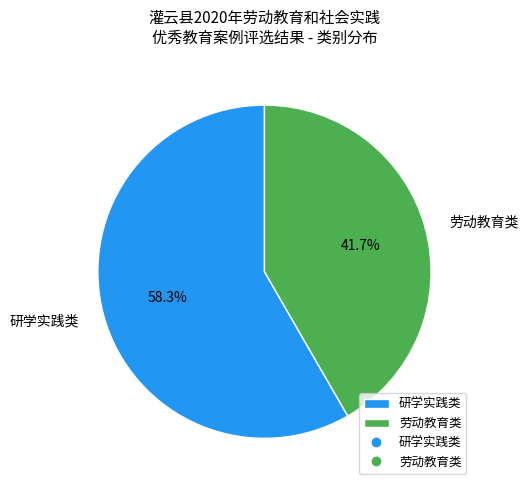

How many slices are in this pie chart?

2